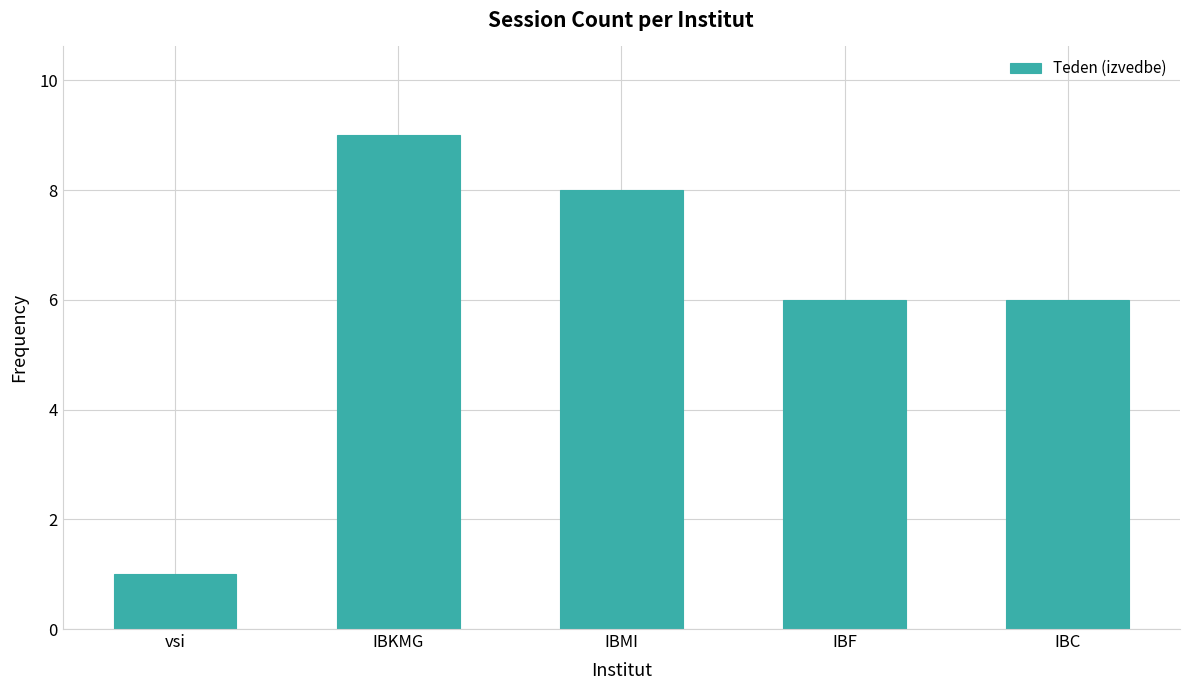

What is the difference between the maximum and second lowest values?

3